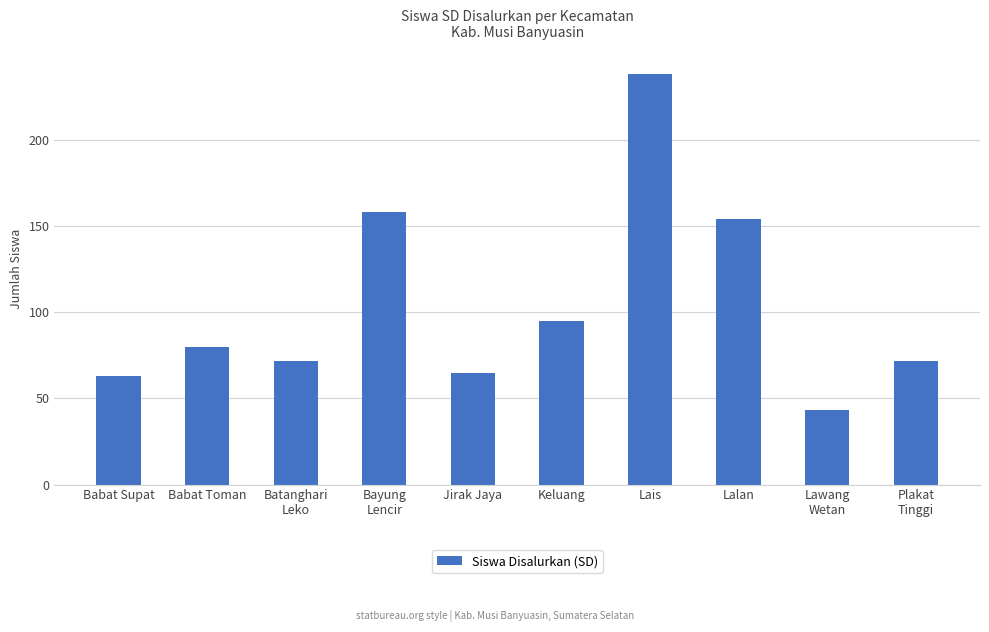

What is the maximum value shown in the chart?

238